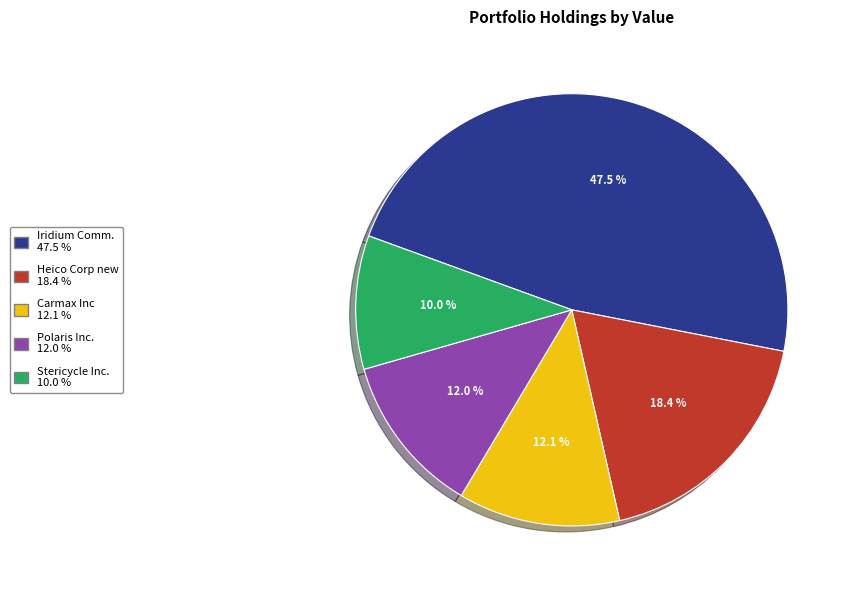

Count the number of slices in the pie.

5